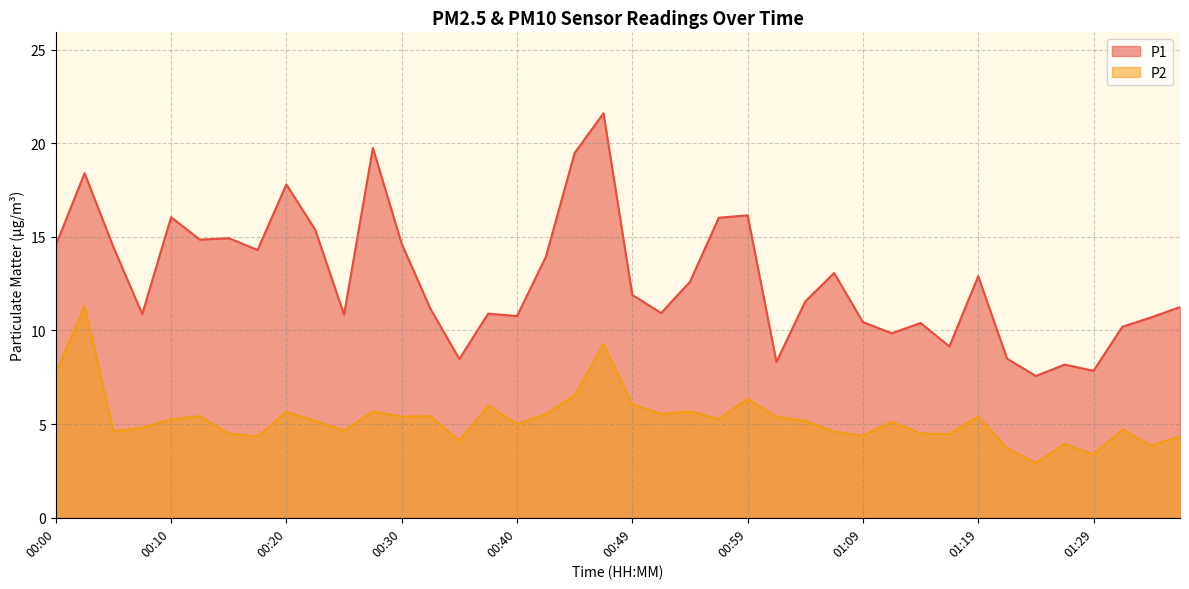

What is the total value across all series at 00:23?

20.6